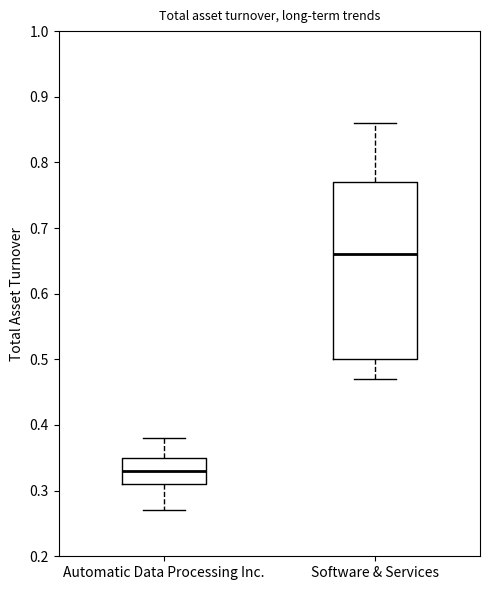

Which box has the lowest median line?

Automatic Data Processing Inc.